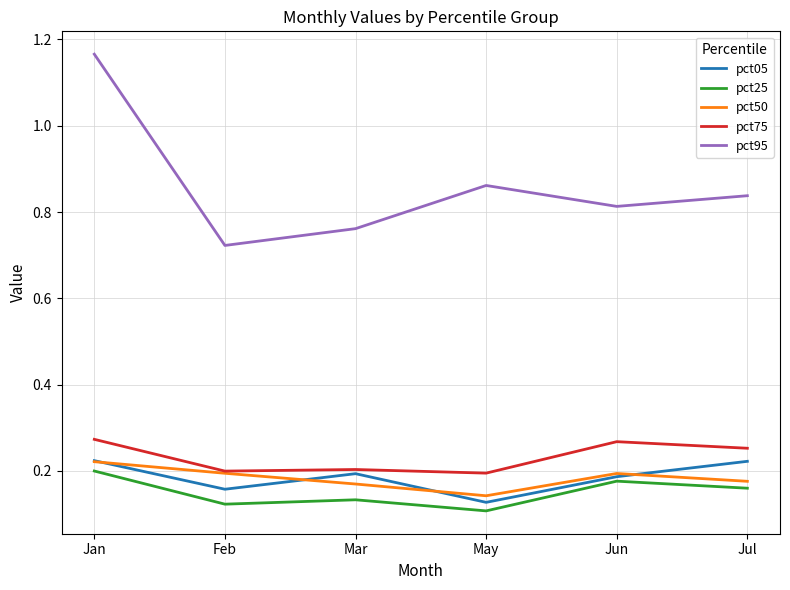

True or false: pct25 has a value of 0.1 at May.

True